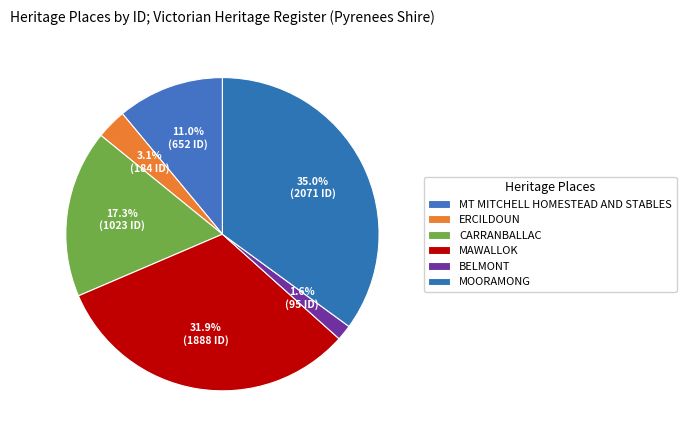

Is there any slice that represents more than half of the pie?

No